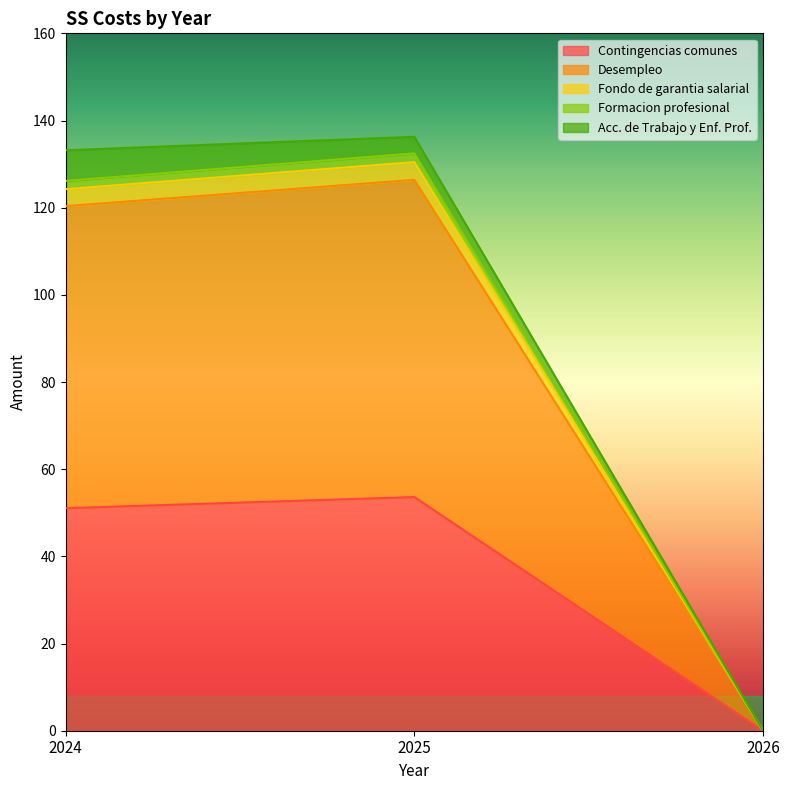

Rank the categories by Formacion profesional value from highest to lowest.

2025, 2024, 2026